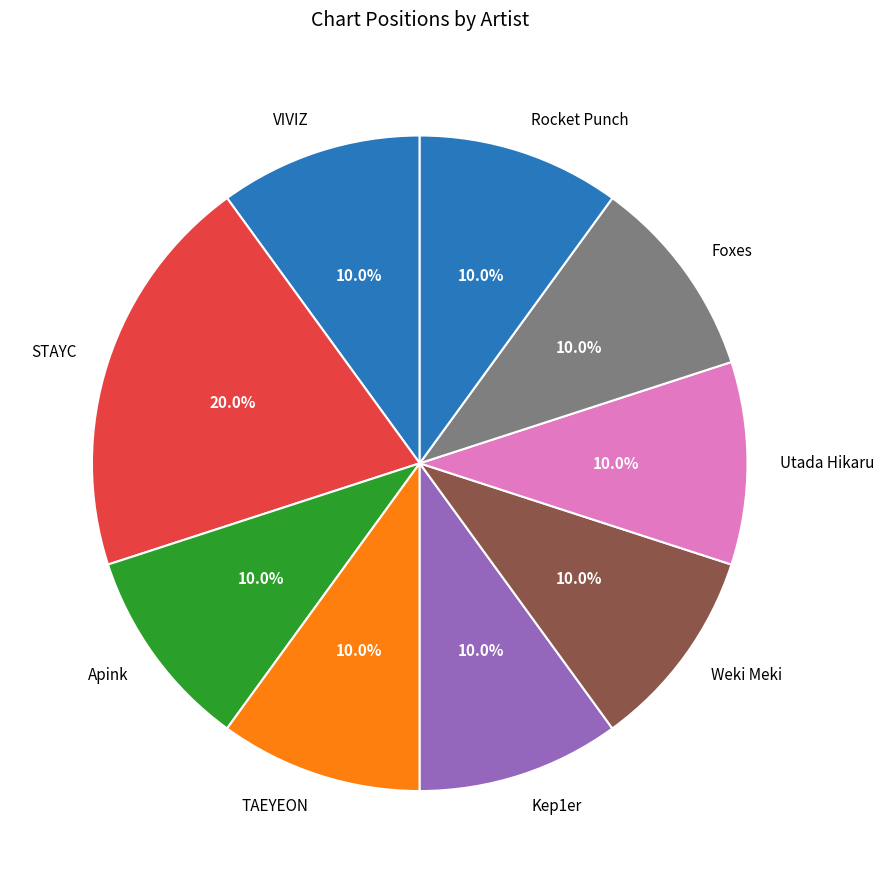

Approximately how many times larger is the value at VIVIZ compared to Kep1er?

1.0